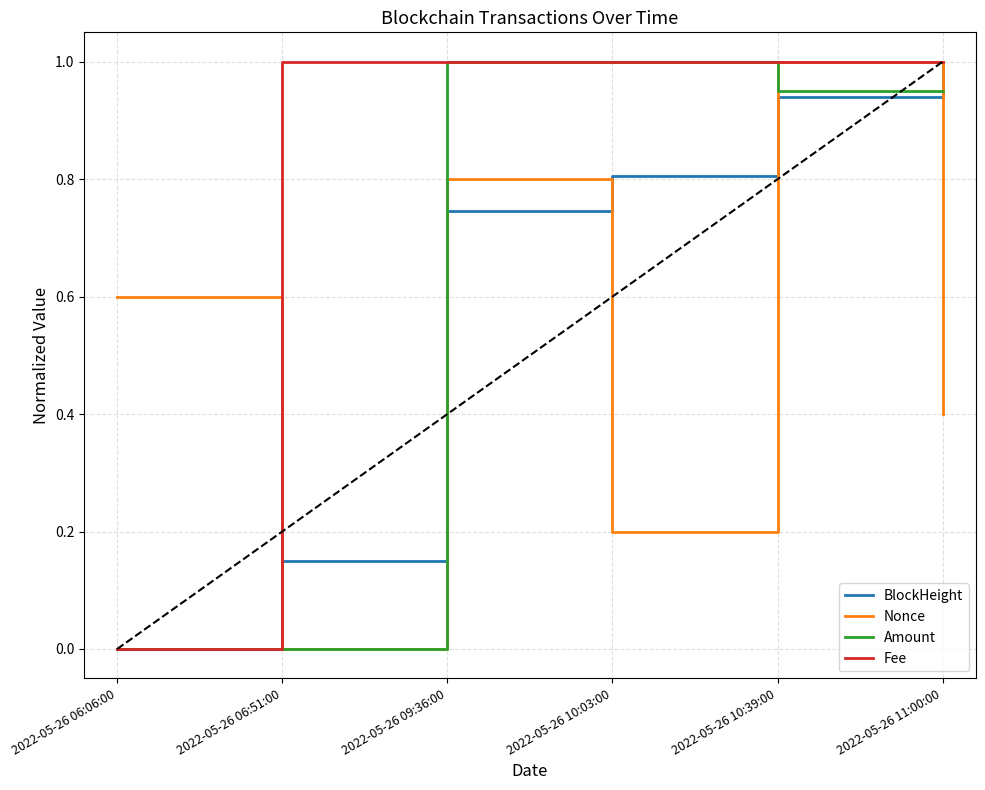

True or false: Nonce has a value of 0.0 at 2022-05-26 06:51:00.

True